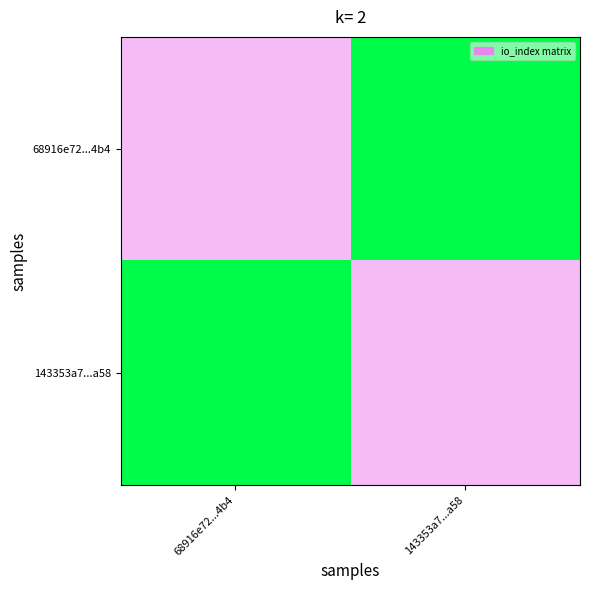

Which has a higher value, 143353a7...a58 or 68916e72...4b4?

68916e72...4b4